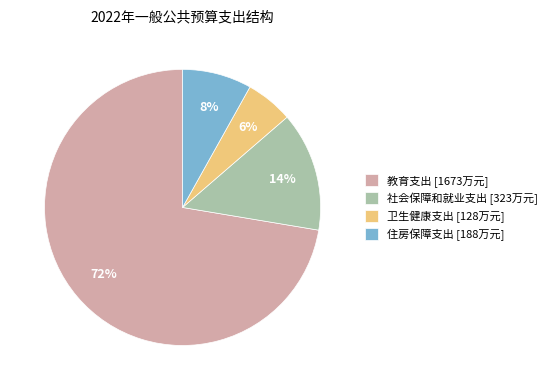

To the nearest percent, what is the difference between the 社会保障和就业支出 and 卫生健康支出 slice percentages?

8%